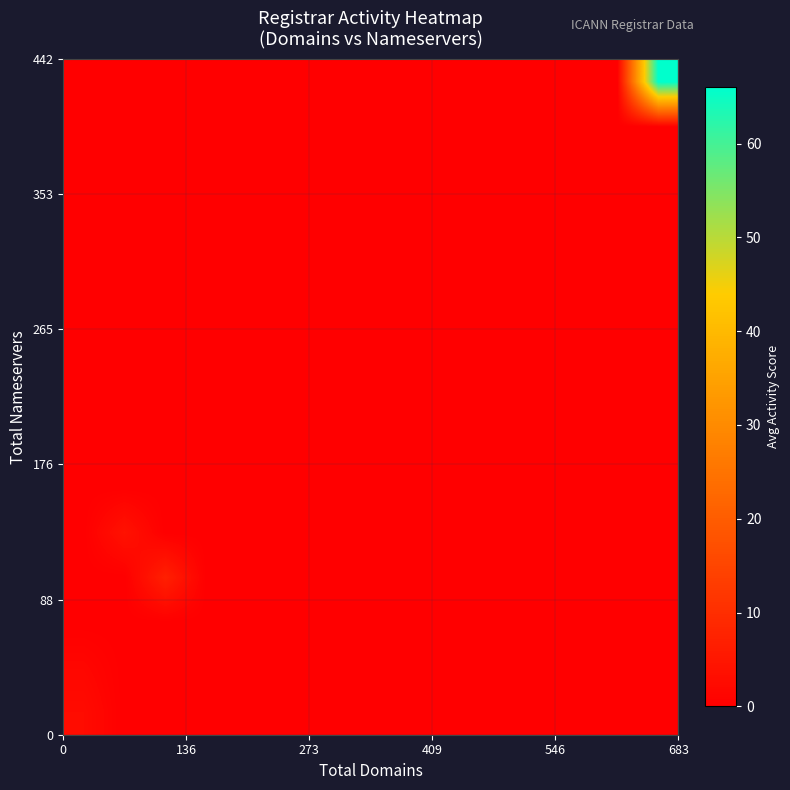

At how many categories does at least one series exceed 49?

1